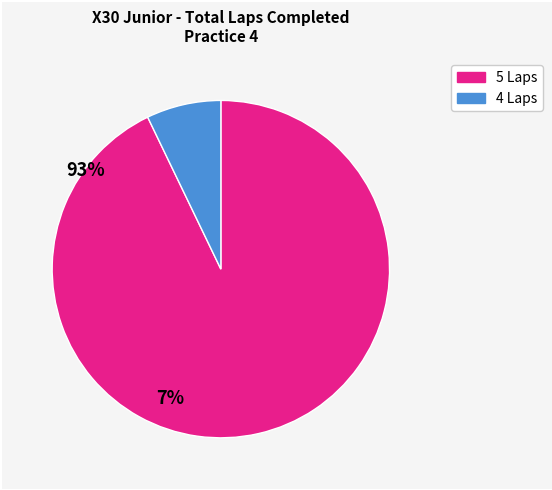

Is there a majority slice in this chart?

Yes